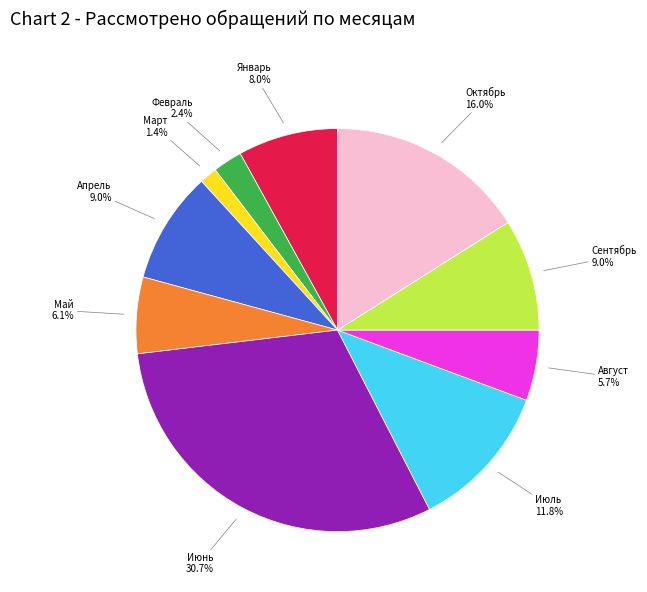

Is there a majority slice in this chart?

No